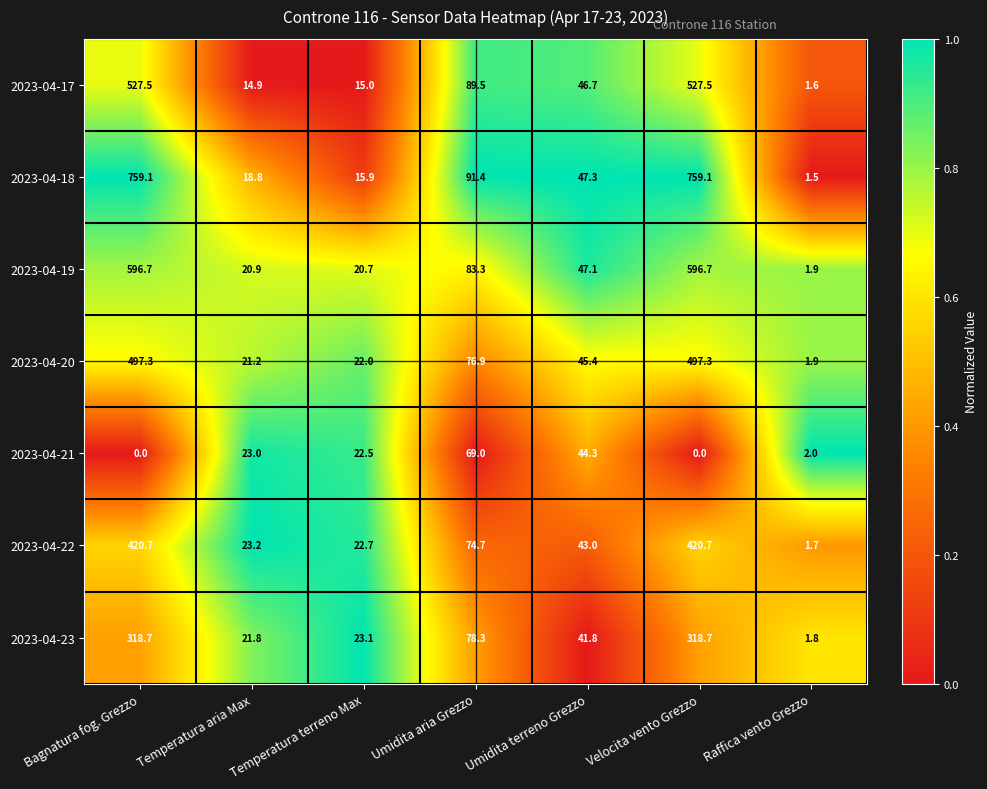

The value of 2023-04-17 at Temperatura terreno Max is 15.0. True or false?

True